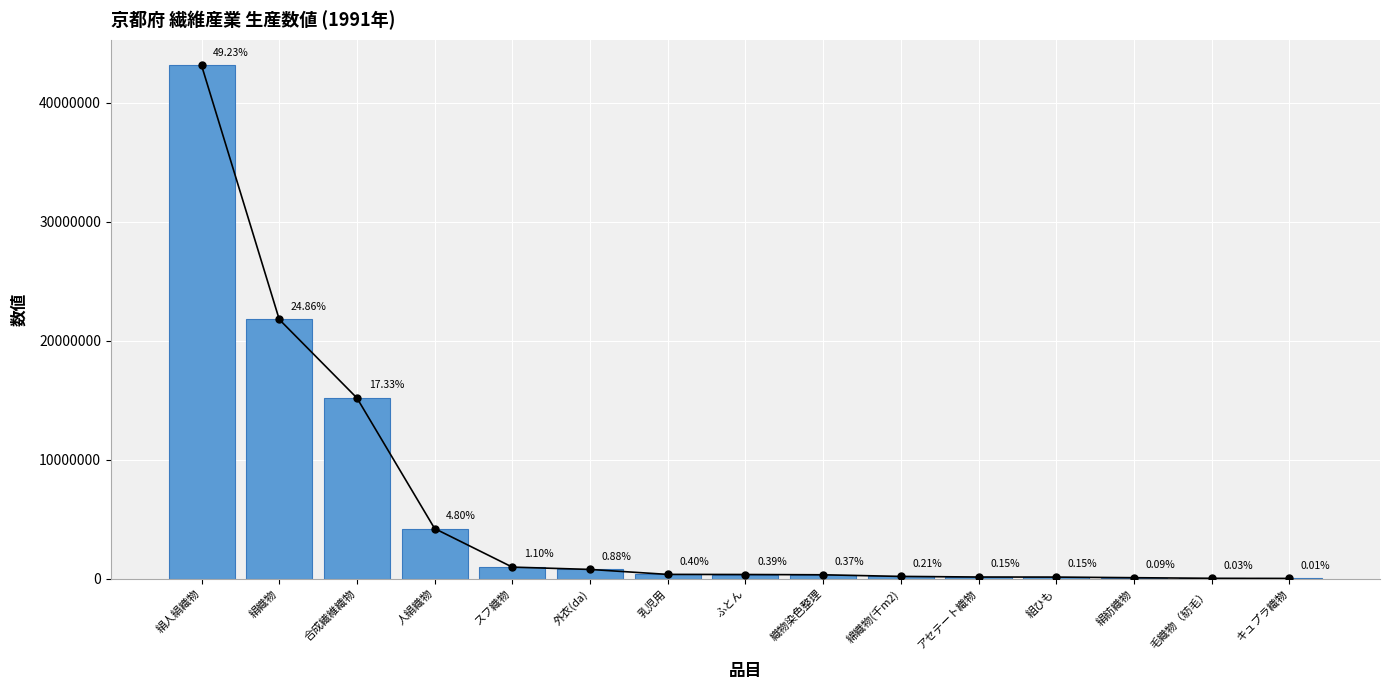

What is the change in value from 外衣(da) to アセテート織物?

-636869